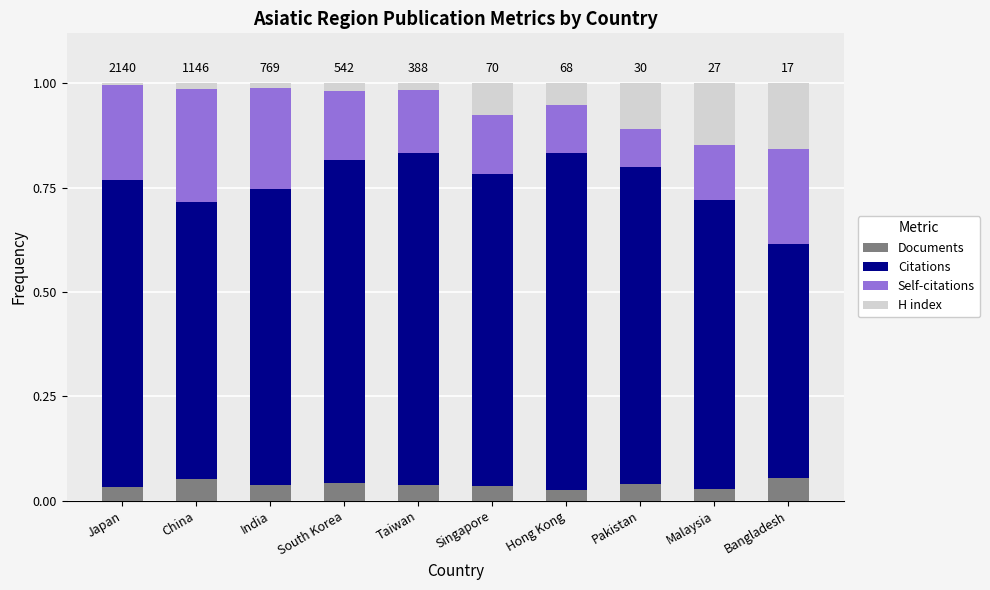

What are all the series names shown in the legend?

Documents, Citations, Self-citations, H index